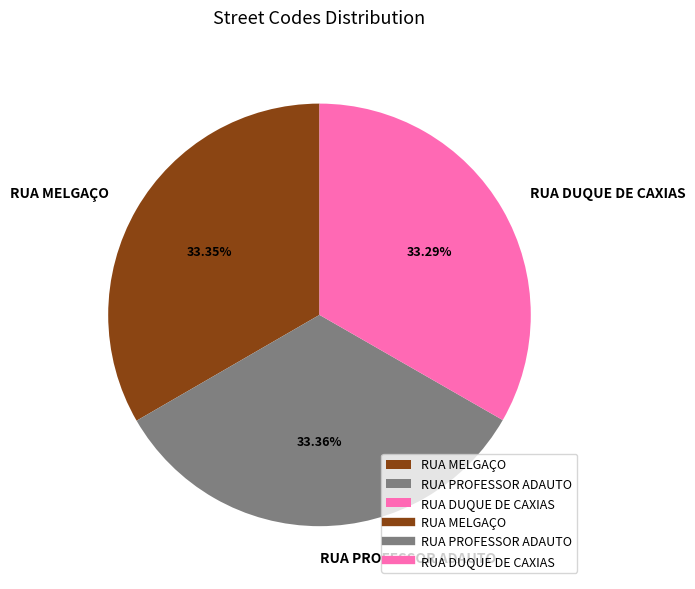

To the nearest percent, what percentage of the pie is RUA DUQUE DE CAXIAS?

33%